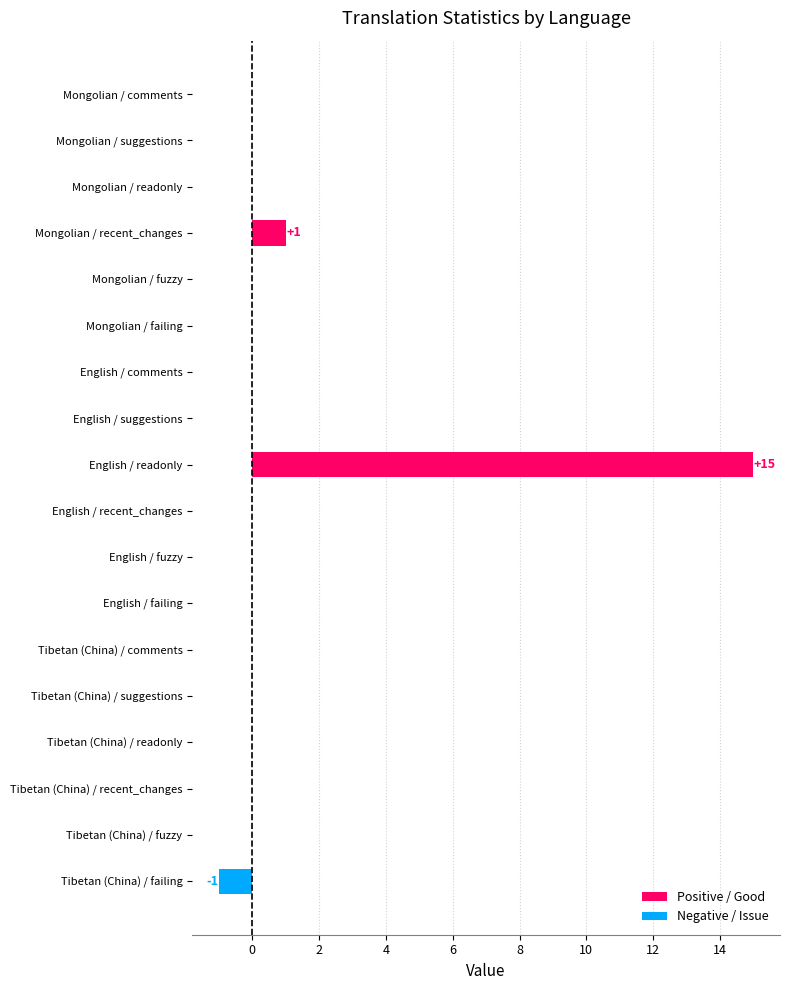

What is the change in value from Tibetan (China) / failing to English / fuzzy?

+1